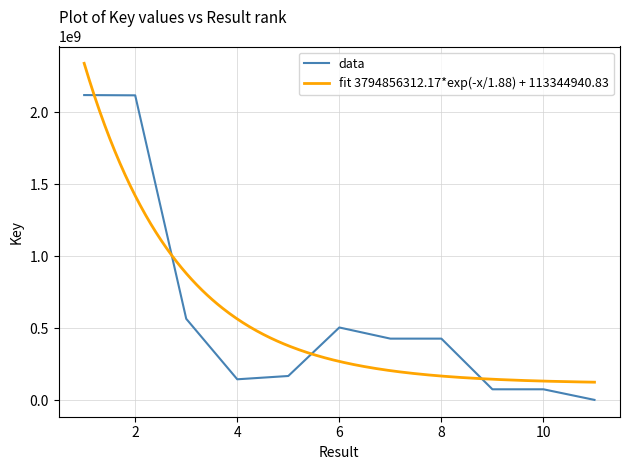

Reading left to right, transcribe all the data shown in this chart.

2119990182	2118132403	564825469	144274231	167219106	504414568	426911843	426911410	74742268	74743009	1063740